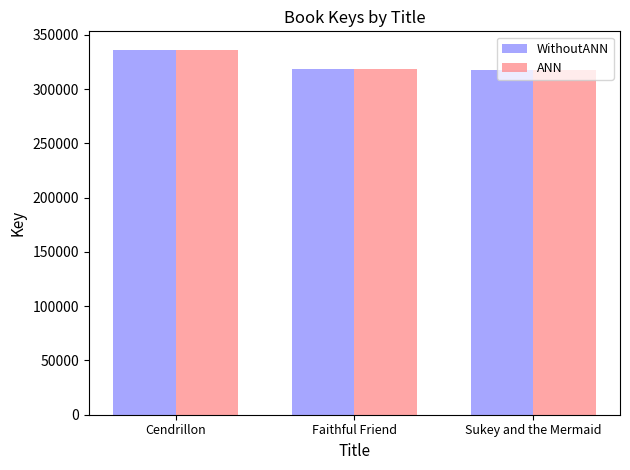

How many bars are there in total?

6